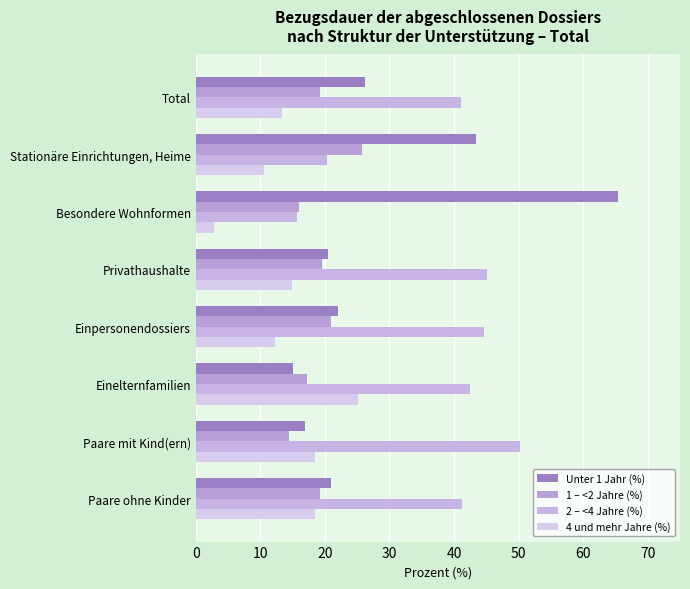

What is the average value of the 4 und mehr Jahre (%) series?

14.5